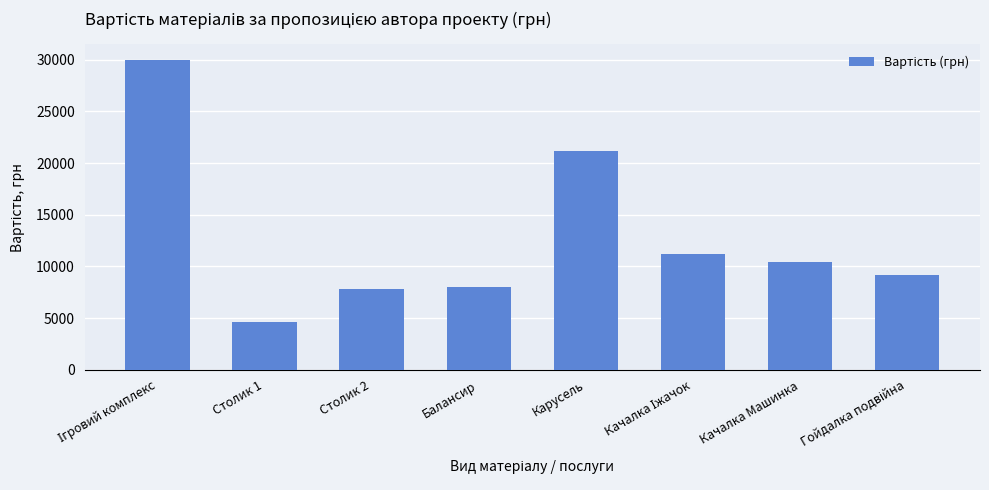

What is the sum of the values at Столик 1 and Столик 2?

12400